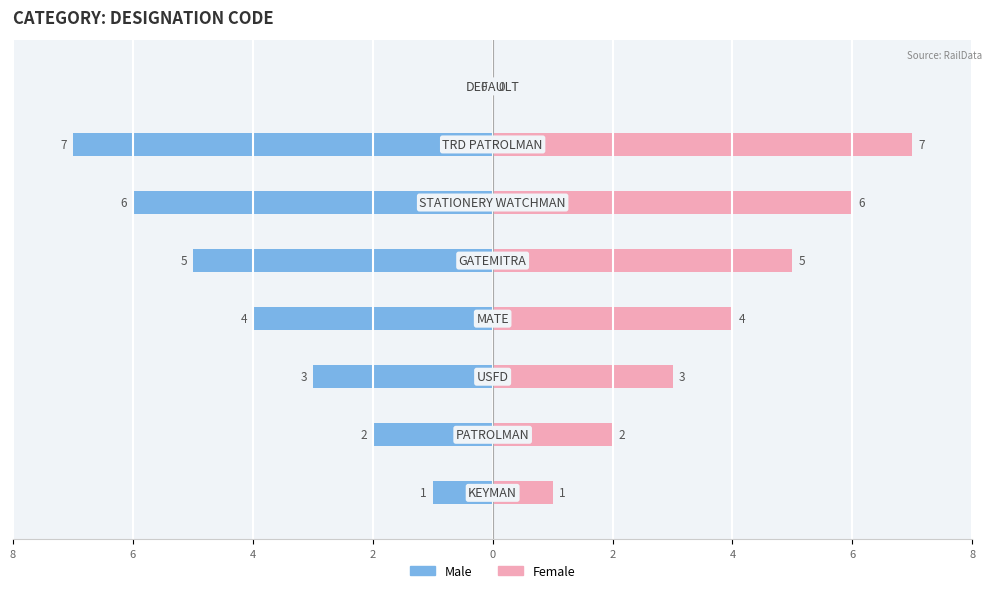

What is the average value of the Female series?

4